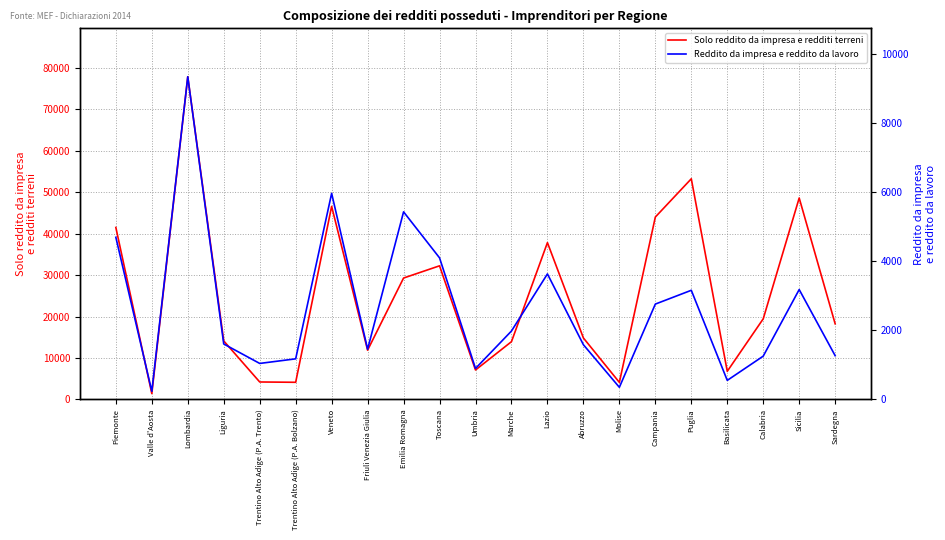

List the labels in order of Reddito da impresa e reddito da lavoro value, smallest first.

Valle d'Aosta, Molise, Basilicata, Umbria, Trentino Alto Adige (P.A. Trento), Trentino Alto Adige (P.A. Bolzano), Calabria, Sardegna, Friuli Venezia Giulia, Abruzzo, Liguria, Marche, Campania, Puglia, Sicilia, Lazio, Toscana, Piemonte, Emilia Romagna, Veneto, Lombardia